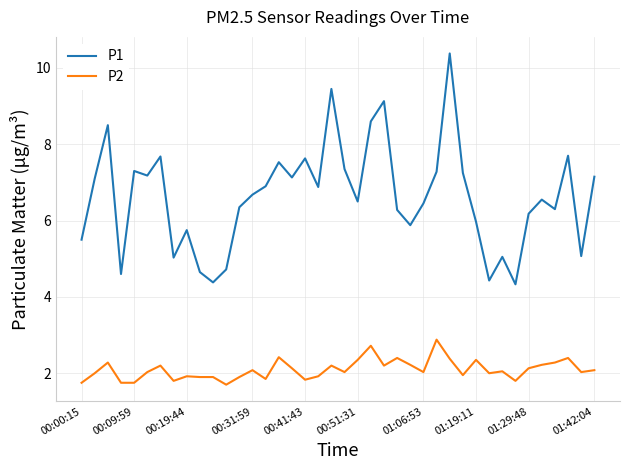

Which series has the widest spread of values?

P1